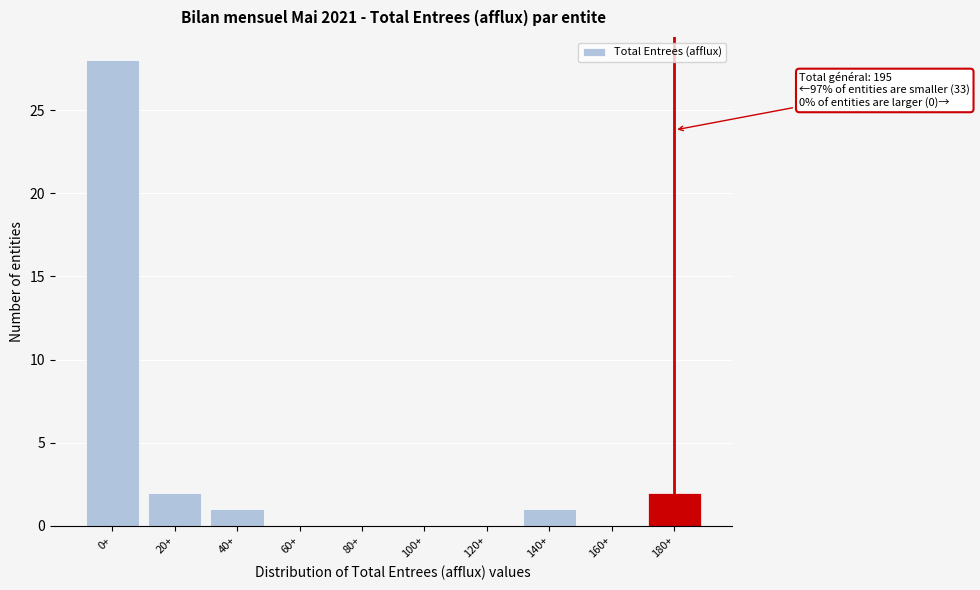

Reading left to right, what are all the values shown in this chart?

0+=28	20+=2	40+=1	60+=0	80+=0	100+=0	120+=0	140+=1	160+=0	180+=2